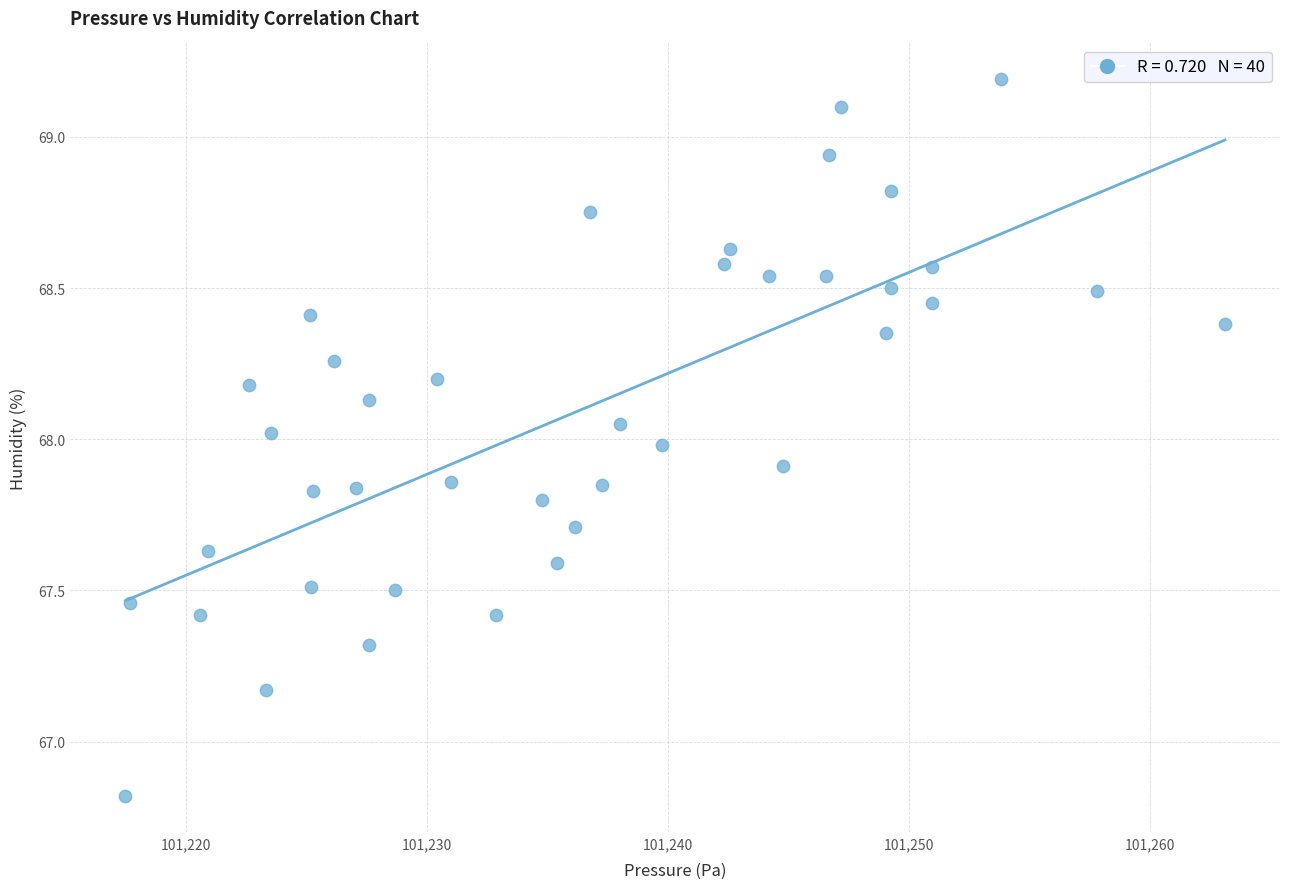

What is the range of X values (max minus min)?

45.7